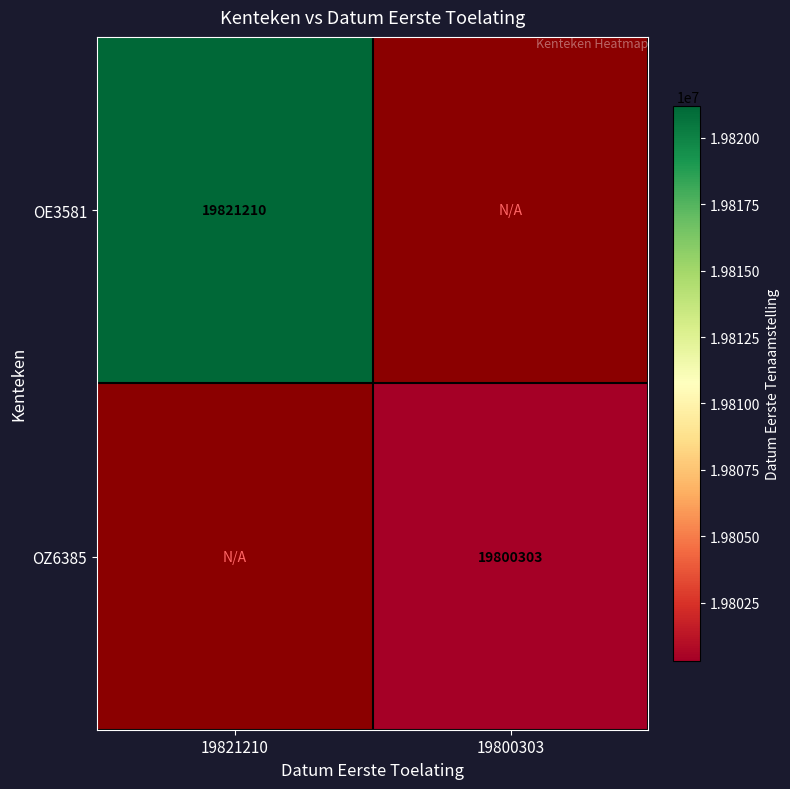

Is the value of OE3581 at 19821210 greater than the value of OZ6385 at 19800303?

Yes